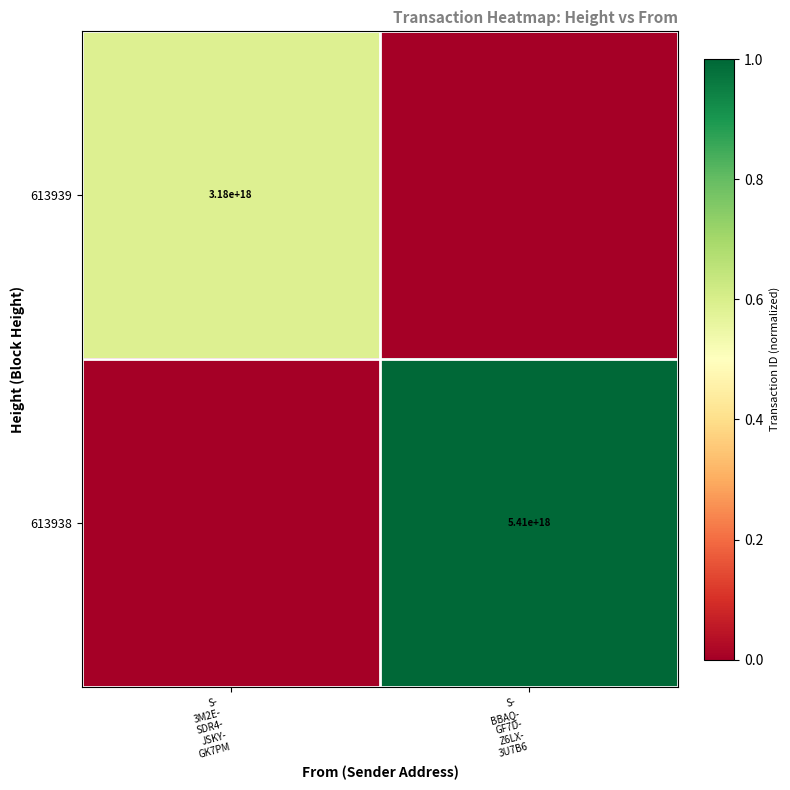

At how many categories does at least one series exceed 0?

2